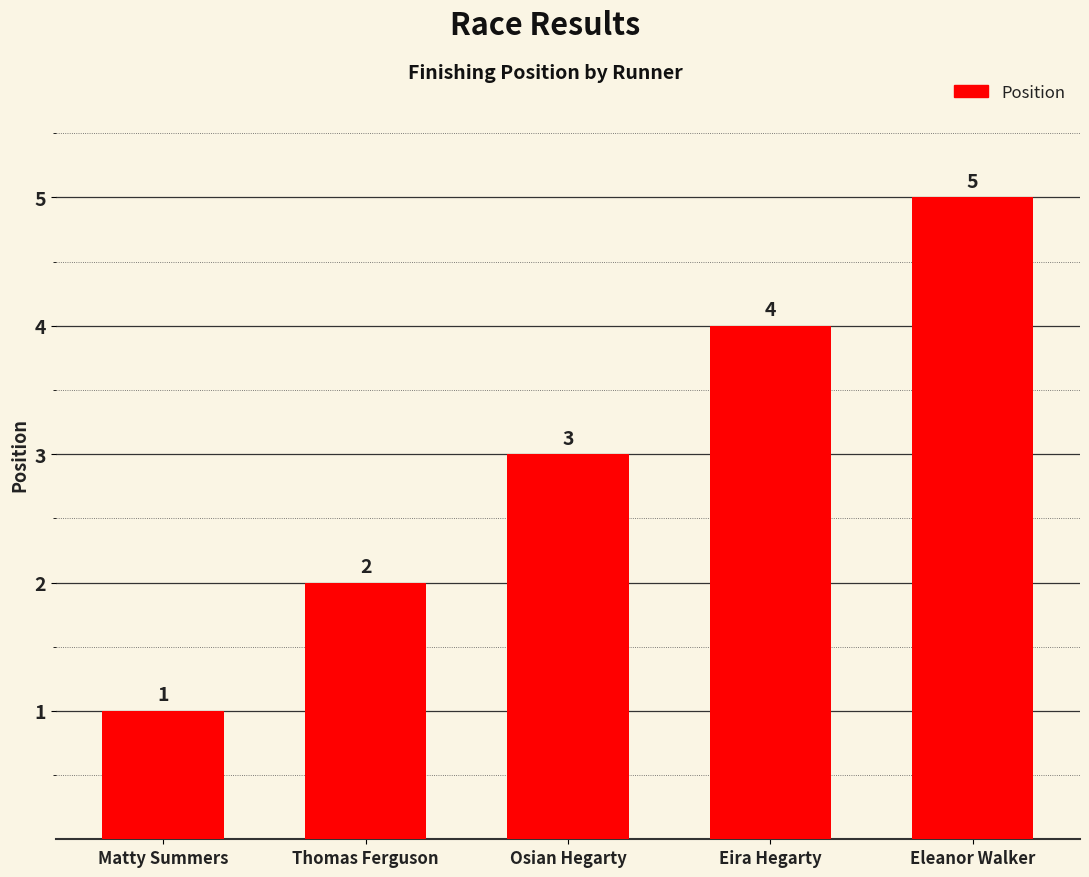

How many data points does each series have?

5